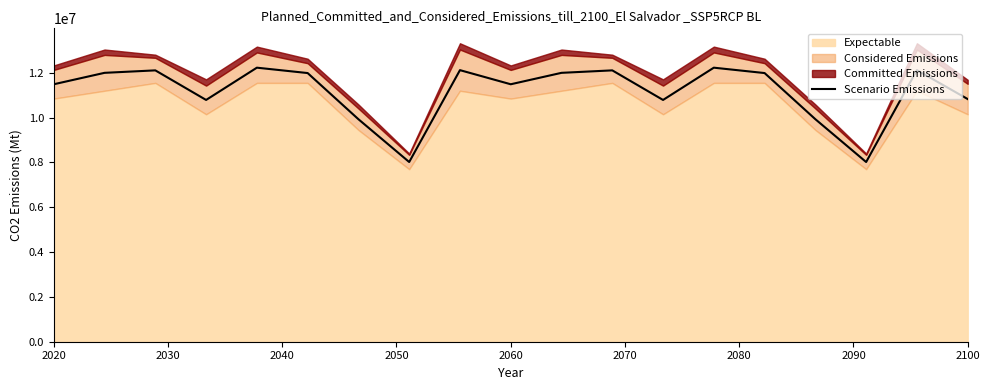

What is the maximum value for Scenario Emissions?

12230000.0